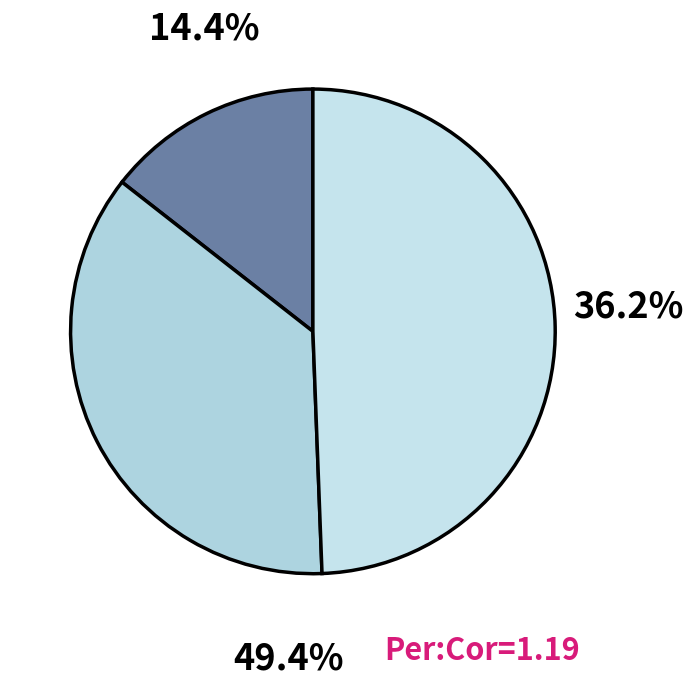

Does 2023-02-03T19:42:19.470Z account for over 50% of the chart?

No